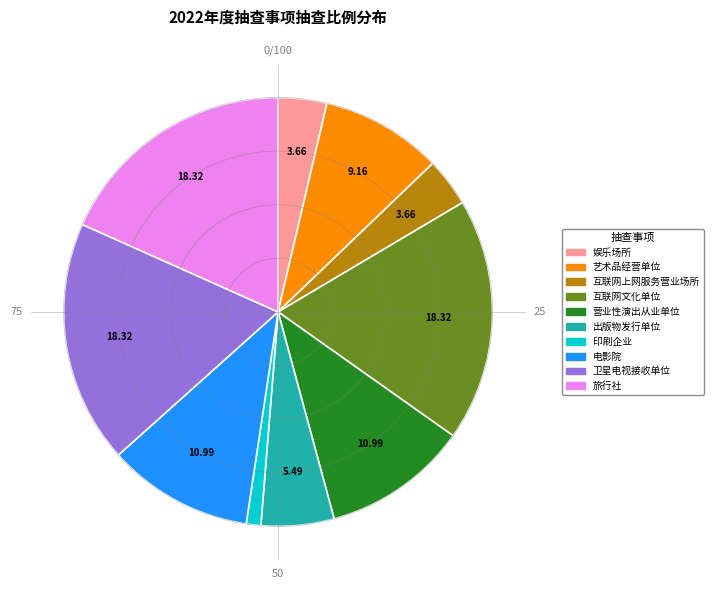

Is the sum of 出版物发行单位 and 旅行社 greater than half?

No